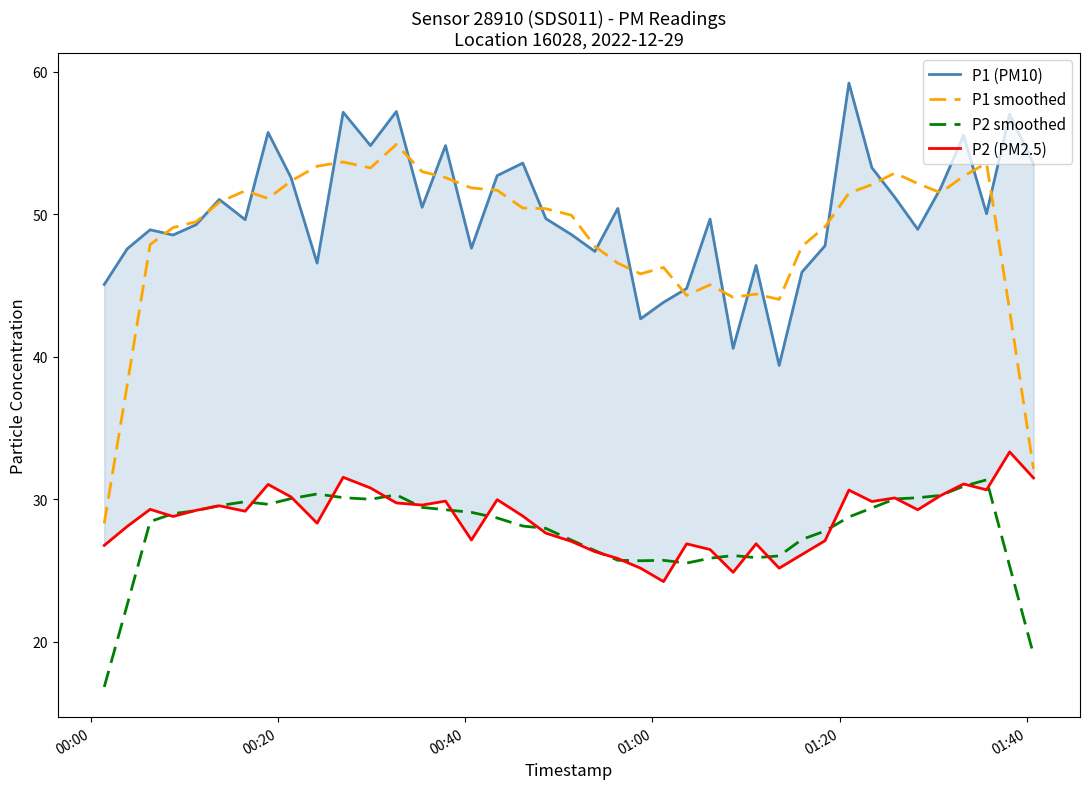

What is the lowest value of the P2 smoothed series?

16.8